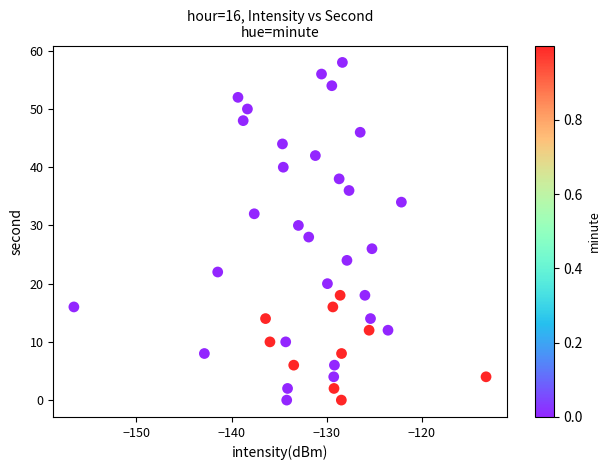

What is the range of Y values (max minus min)?

58